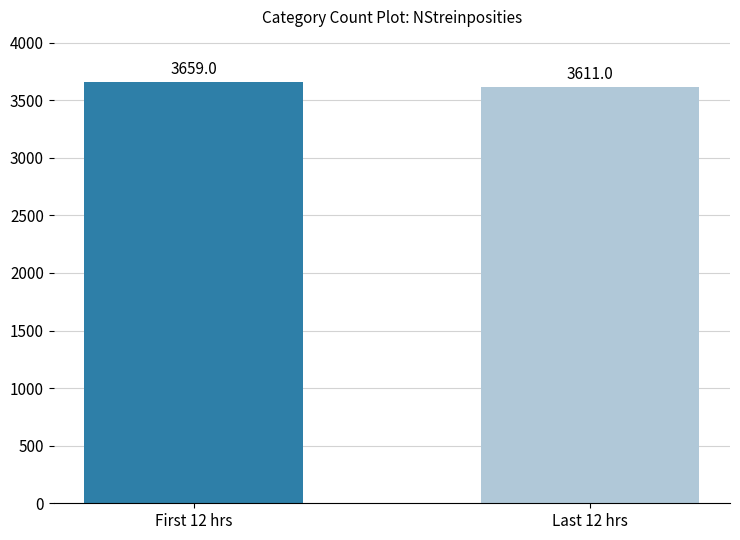

List the labels in order of value, largest first.

First 12 hrs, Last 12 hrs